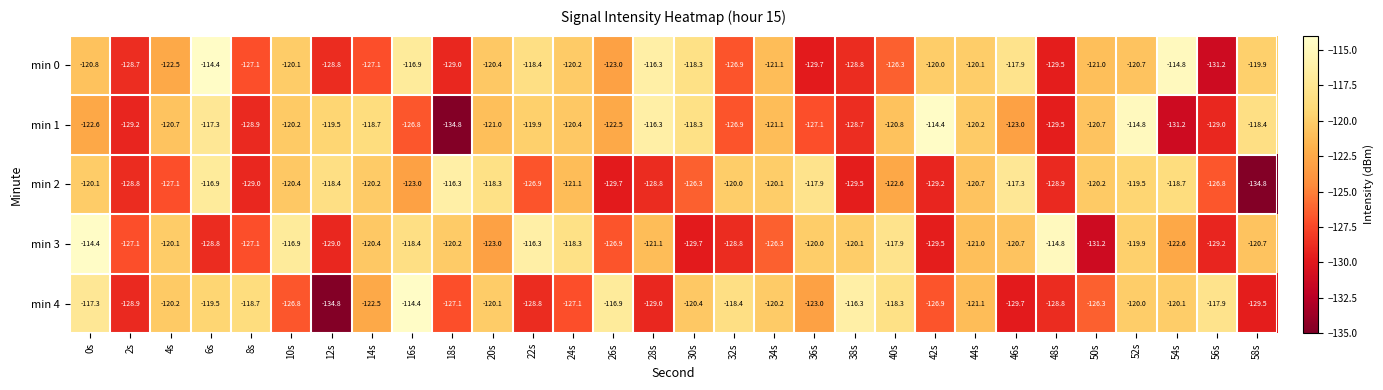

At 42s, list the series in order from smallest to largest.

min 3, min 2, min 4, min 0, min 1